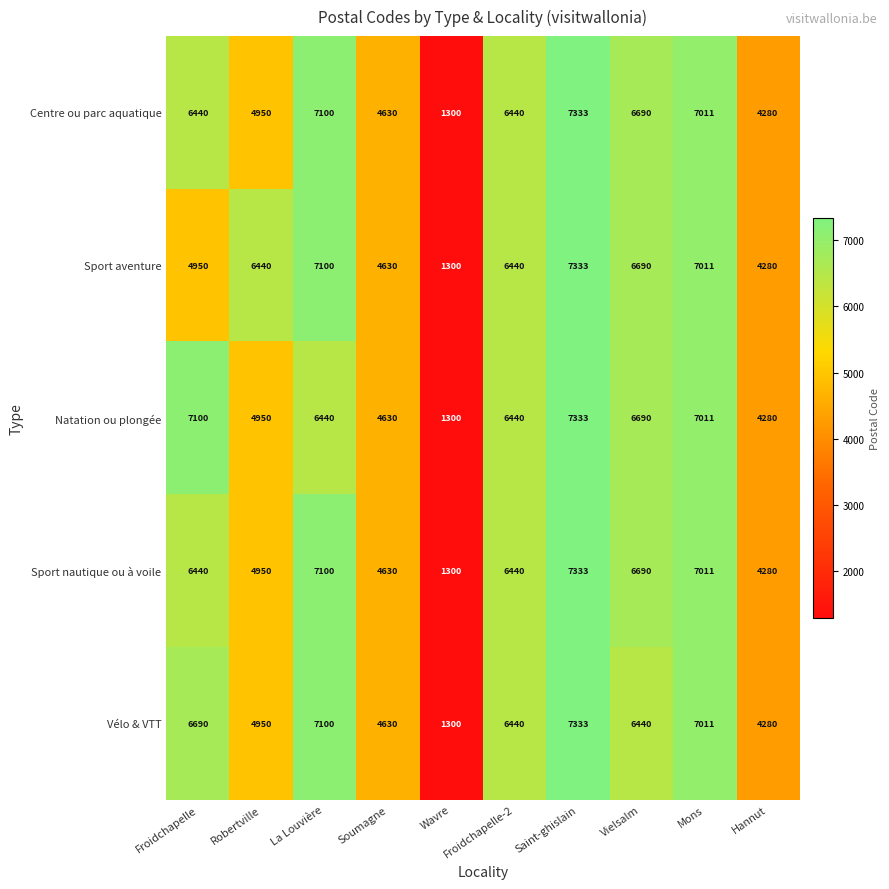

What value does the Sport nautique ou à voile series have at Hannut, to the nearest 50?

4300